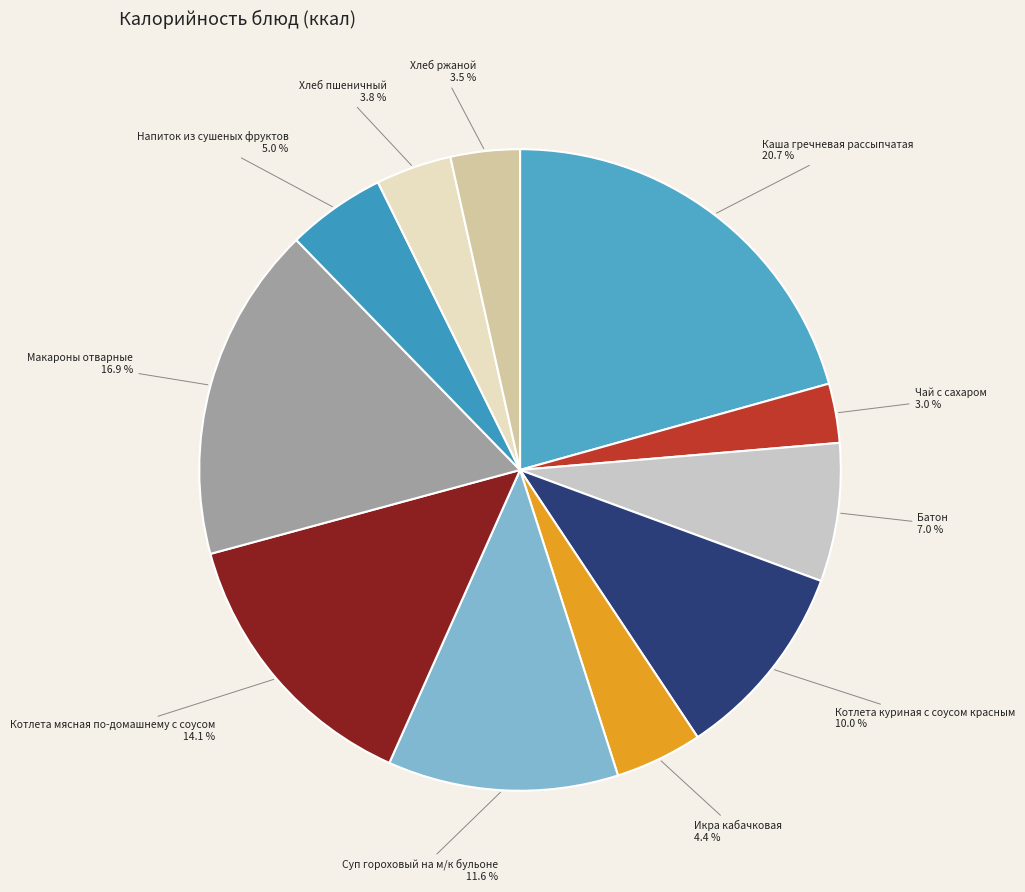

How many segments does this pie chart have?

11